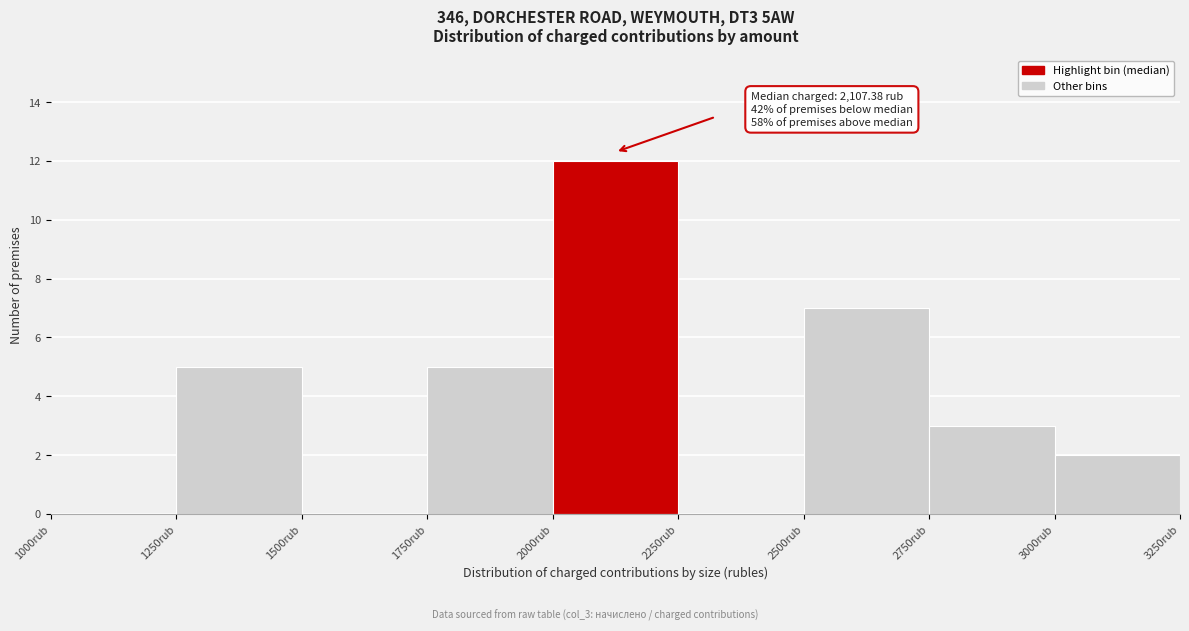

Over which range of the x-axis is the bar tallest?

2000 to 2250